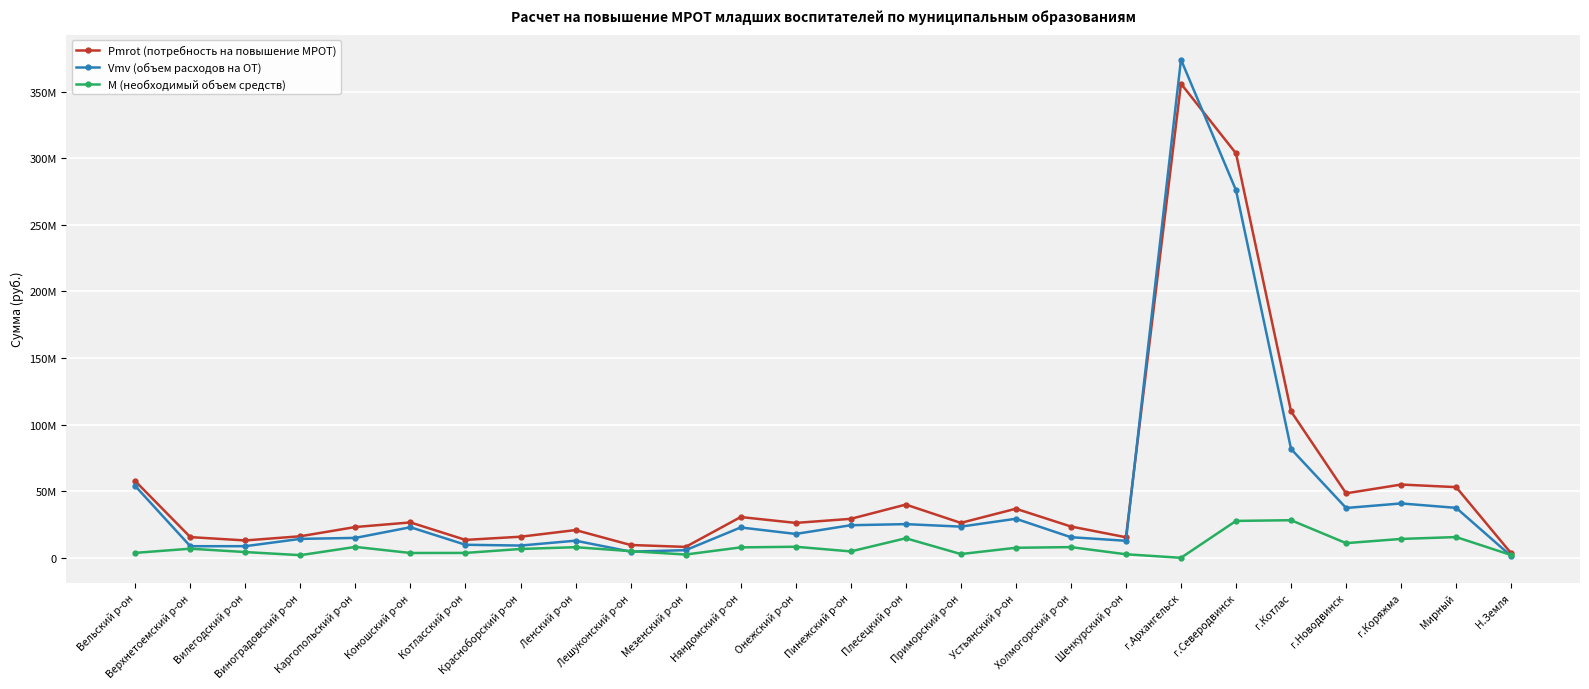

List the series in order of their peak value, highest first.

Vmv (объем расходов на ОТ), Pmrot (потребность на повышение МРОТ), М (необходимый объем средств)